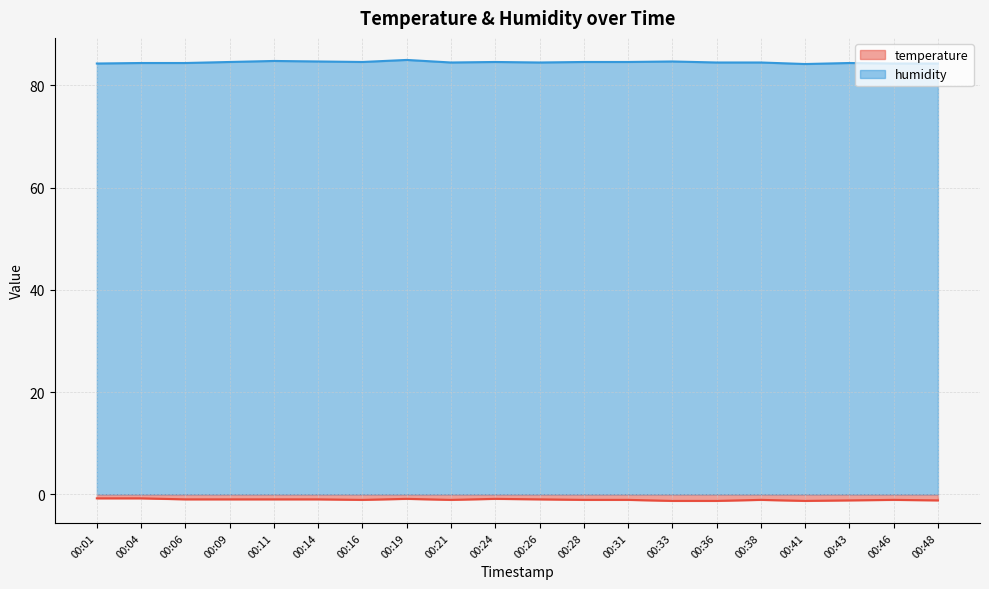

Which has a higher value, 00:36 or 00:06?

00:06